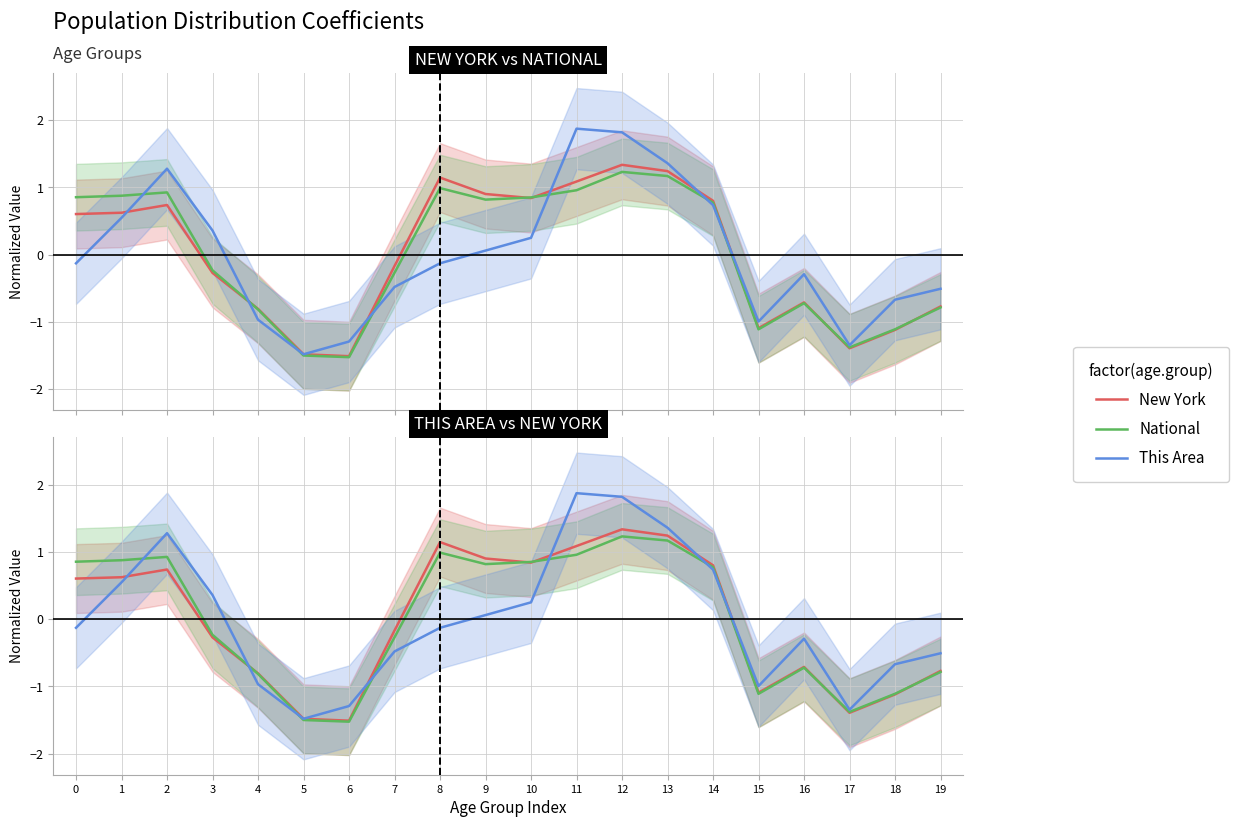

What is the minimum value shown in the chart?

-1.5